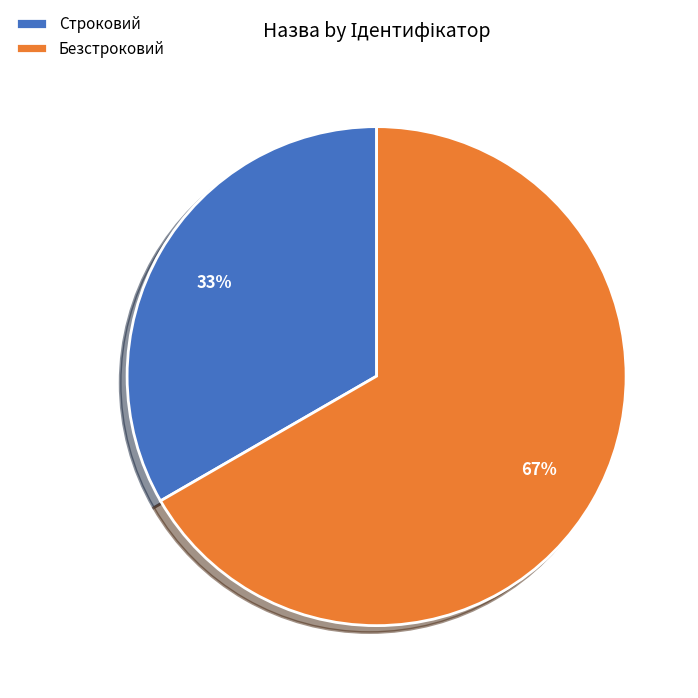

True or false: Строковий accounts for 20% of the total.

False